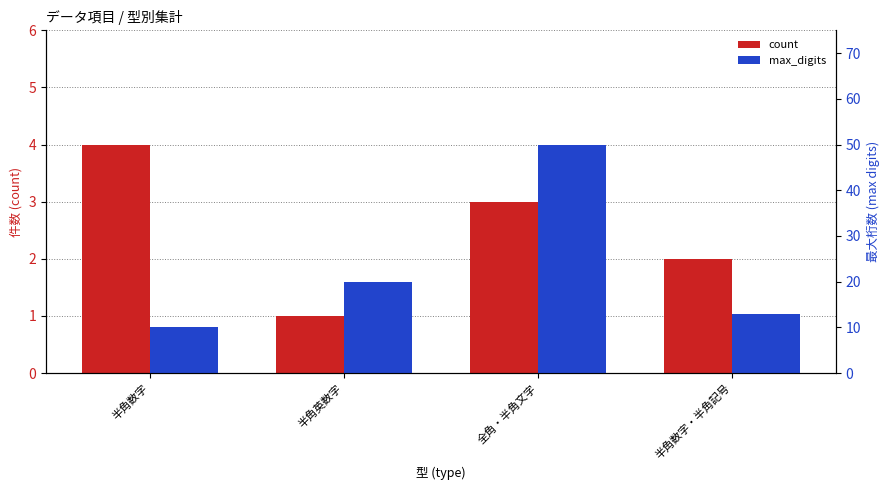

What is the sum of all count values?

10